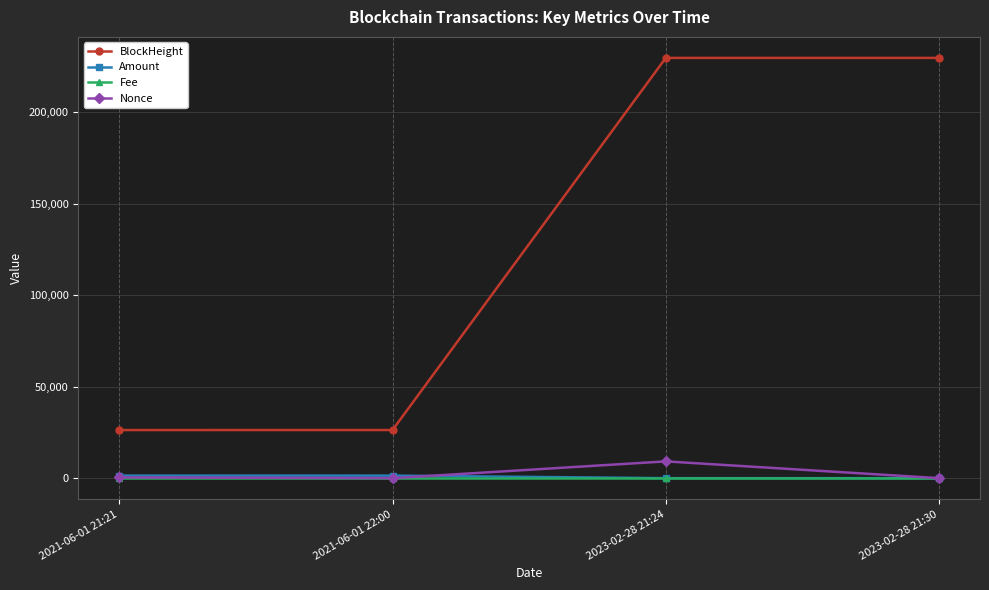

Between 2021-06-01 21:21 and 2023-02-28 21:30, which series saw the biggest shift?

BlockHeight